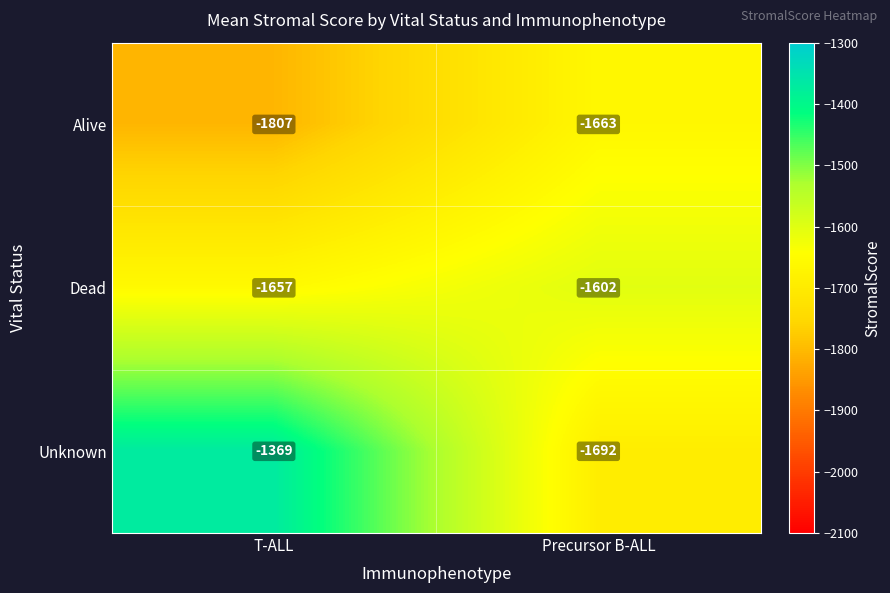

The Alive series shows -1663 at Precursor B-ALL. True or false?

True